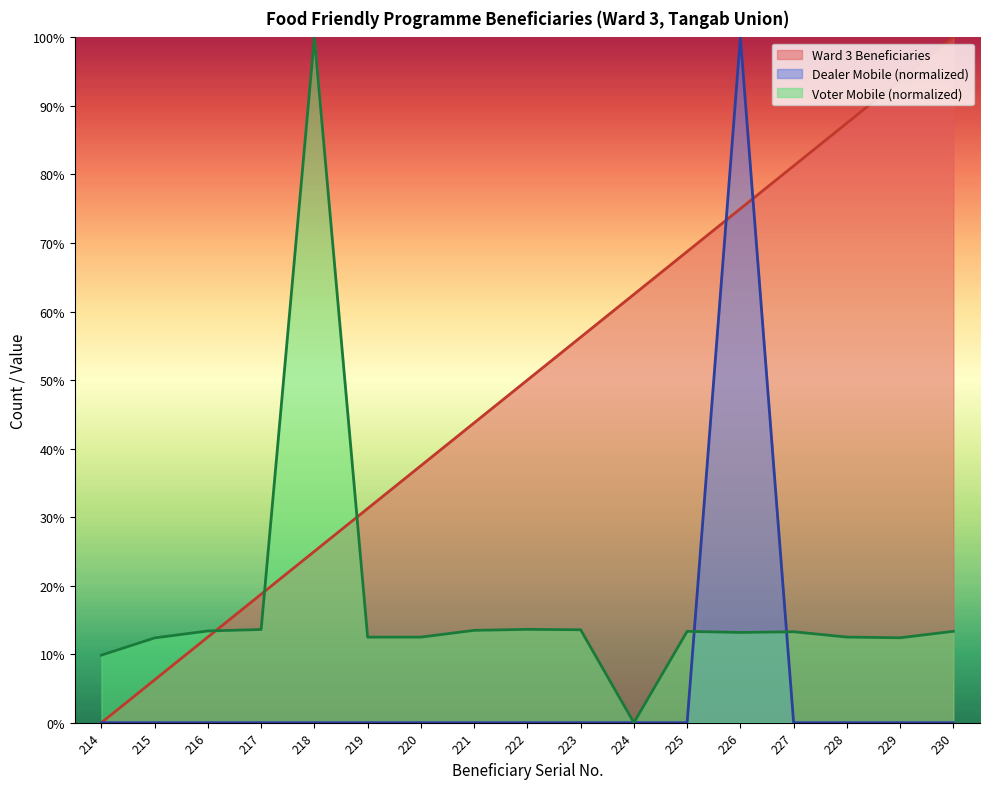

Is it true that Voter Mobile equals 7.8 at 222?

False